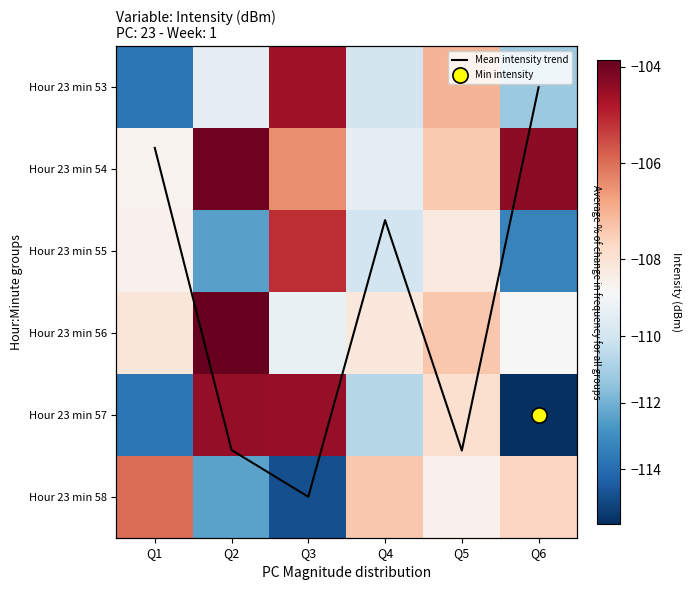

The Hour 23 min 56 series shows -42.2 at Q5. True or false?

False